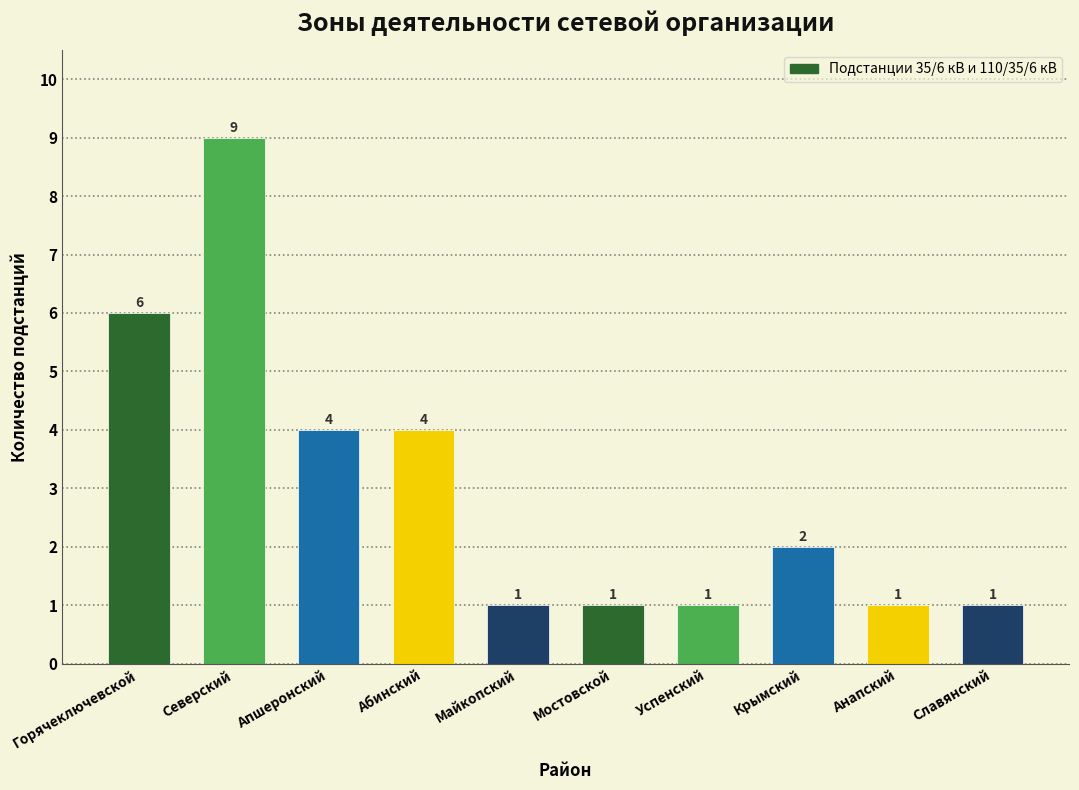

Reading left to right, extract all data points from this chart.

6	9	4	4	1	1	1	2	1	1